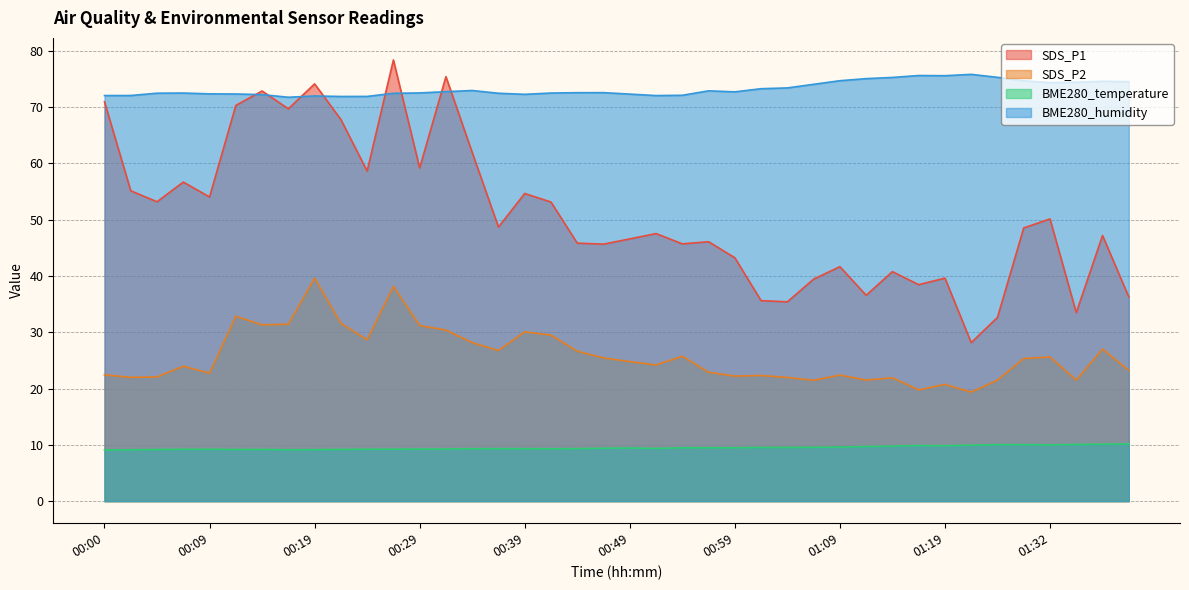

What is the value of the SDS_P1 point at the 18th from the left?

53.1